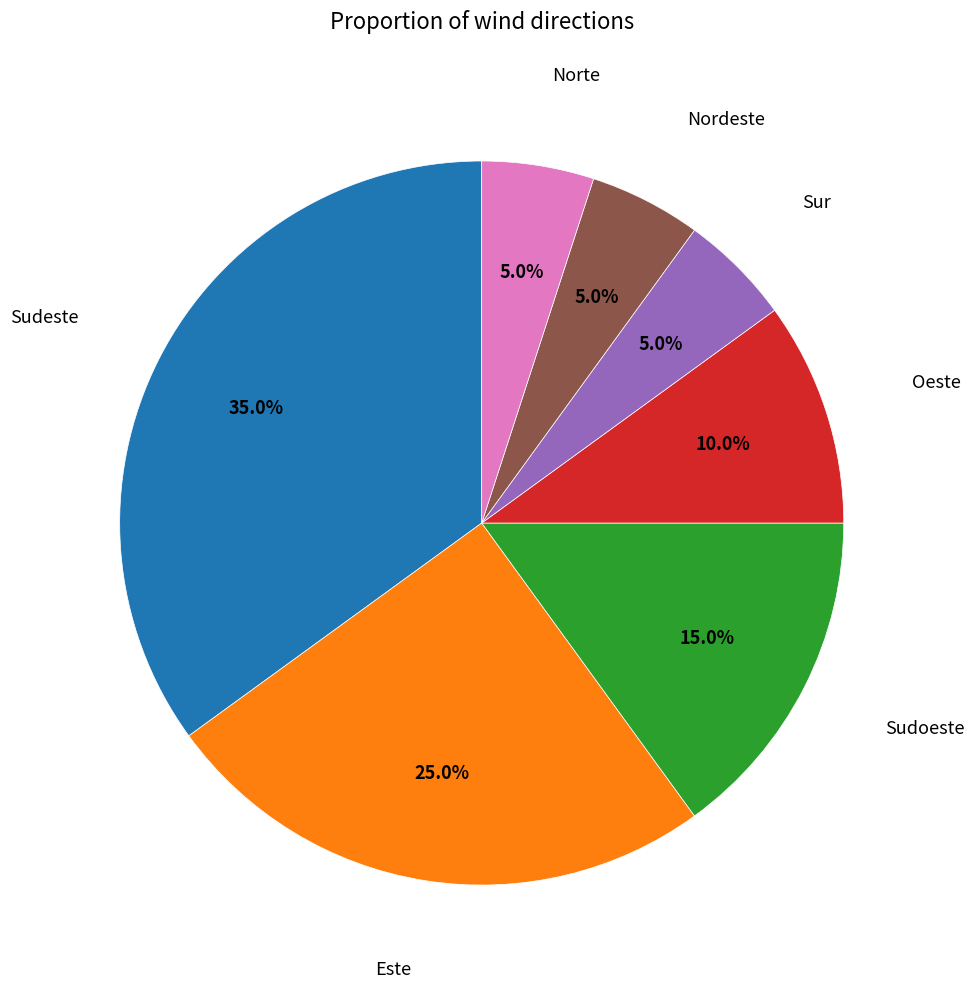

Does any single category account for the majority?

No